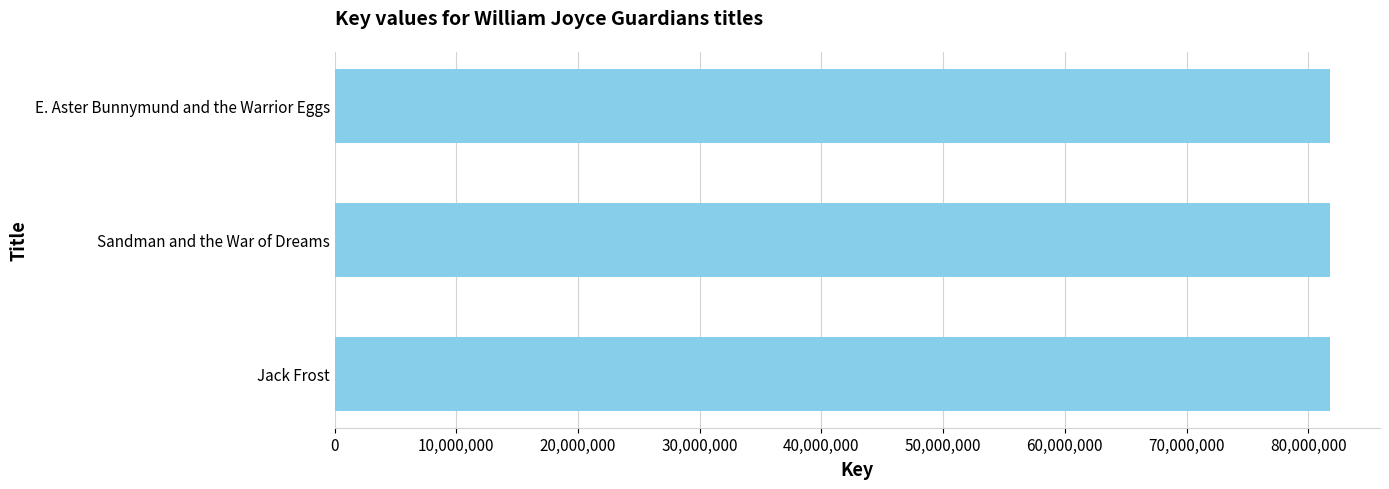

How many bars are there in total?

3